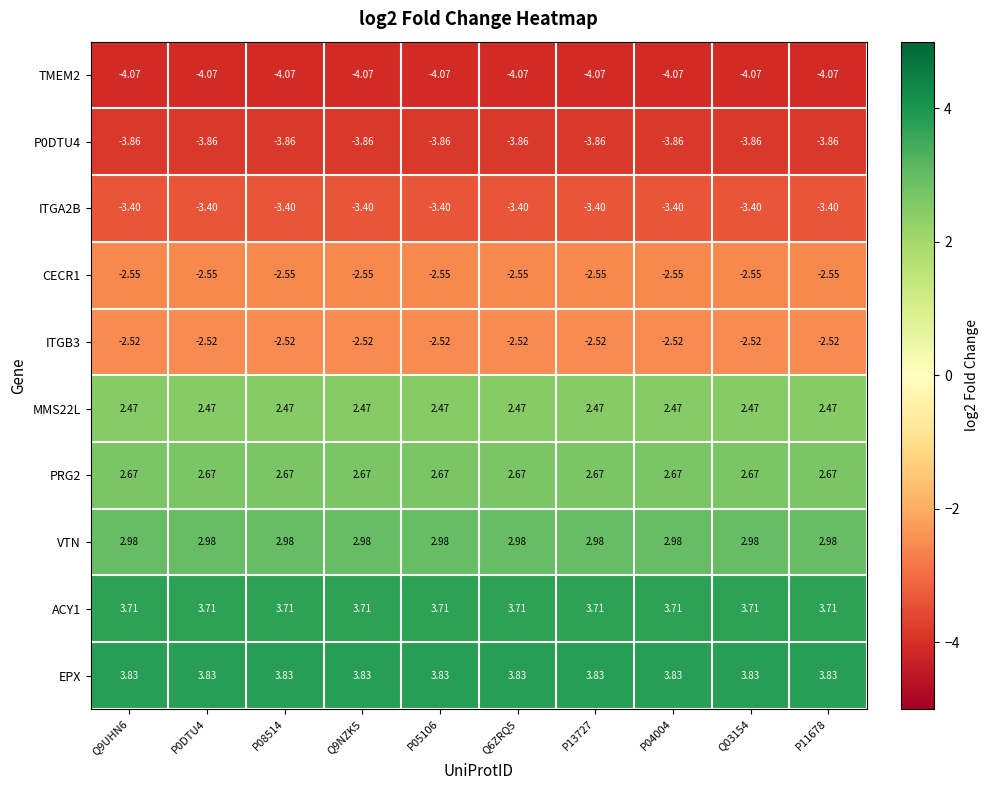

Which series has the largest total across all categories?

EPX